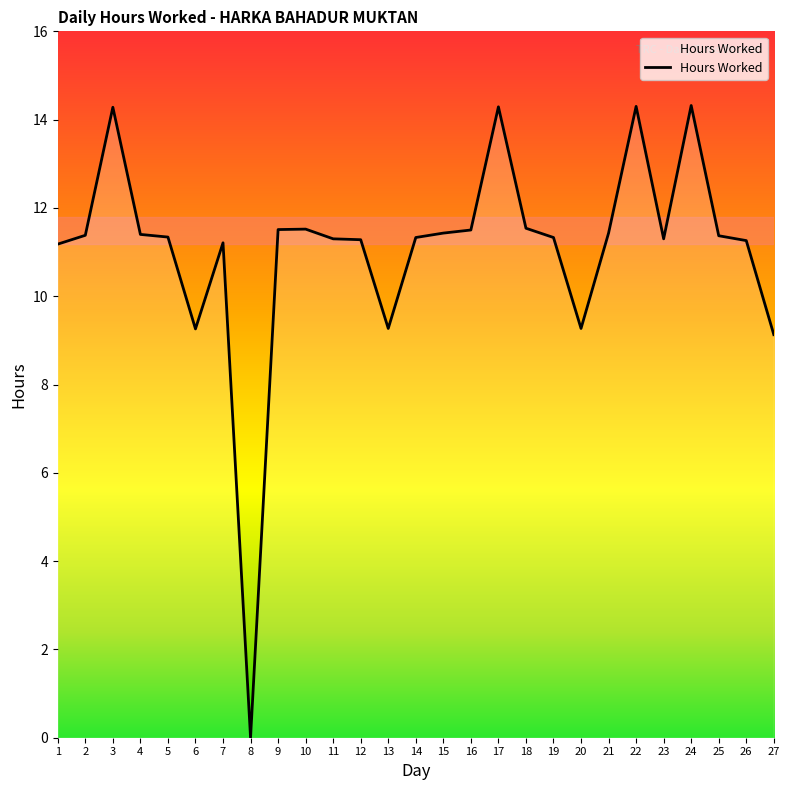

What is the average value?

11.1